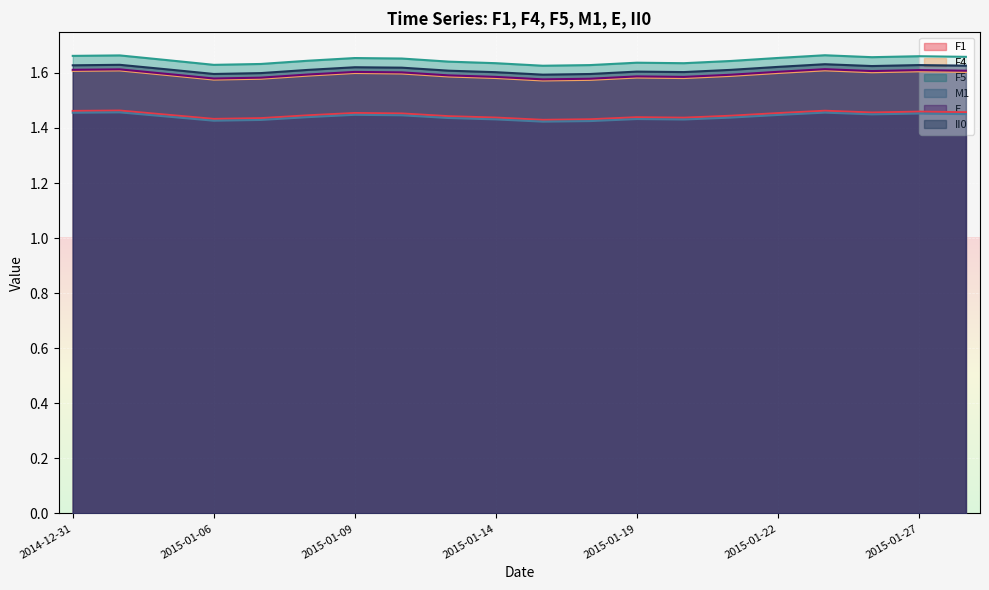

True or false: II0 and F5 cross at least once.

False